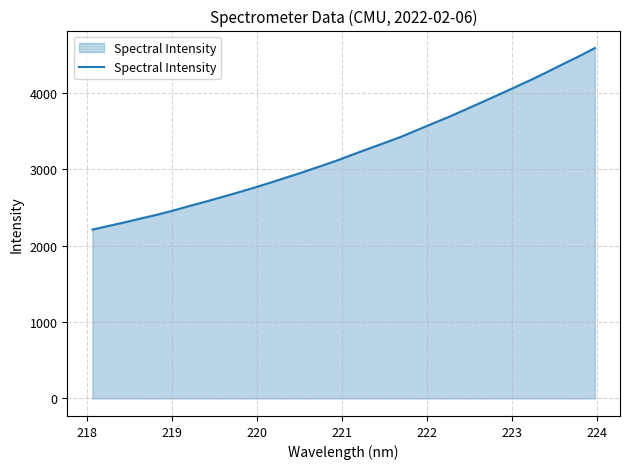

What is the smallest value displayed?

2209.7